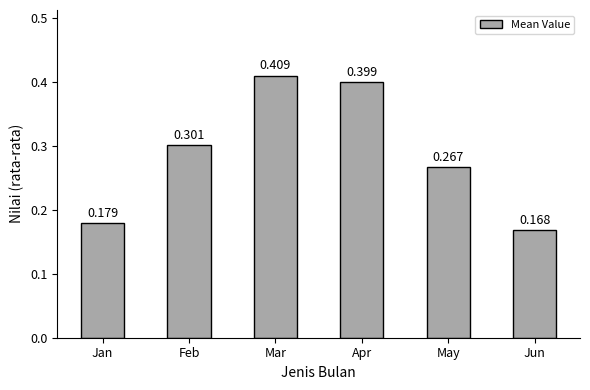

Between Jun and Jan, which is larger?

Jan